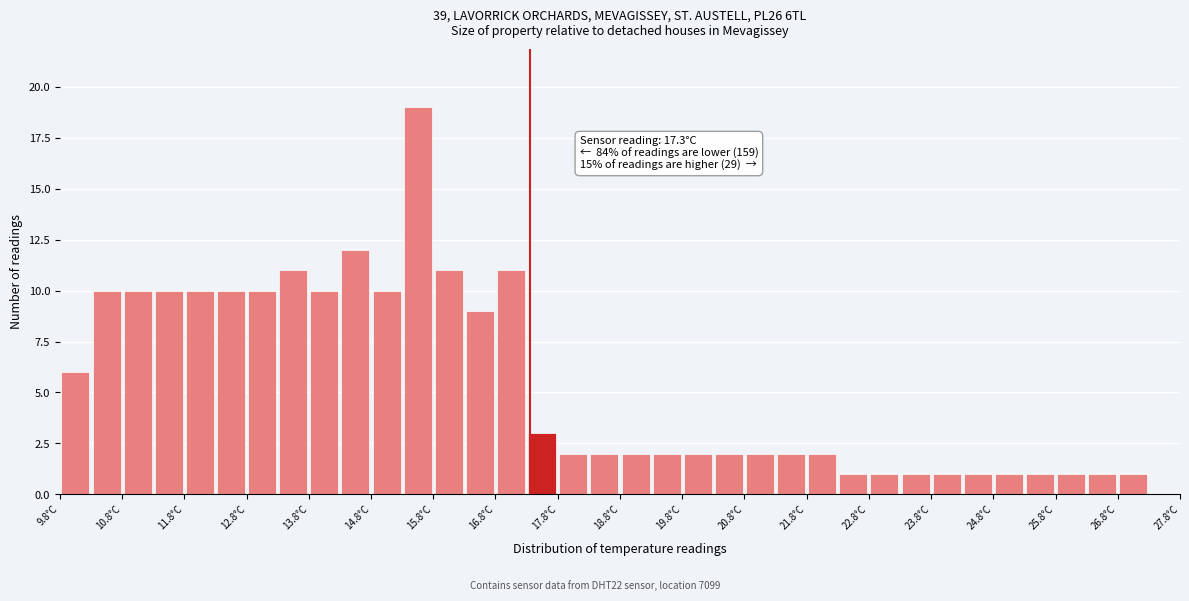

Which range on the x-axis has the tallest bar?

15.25 to 15.75